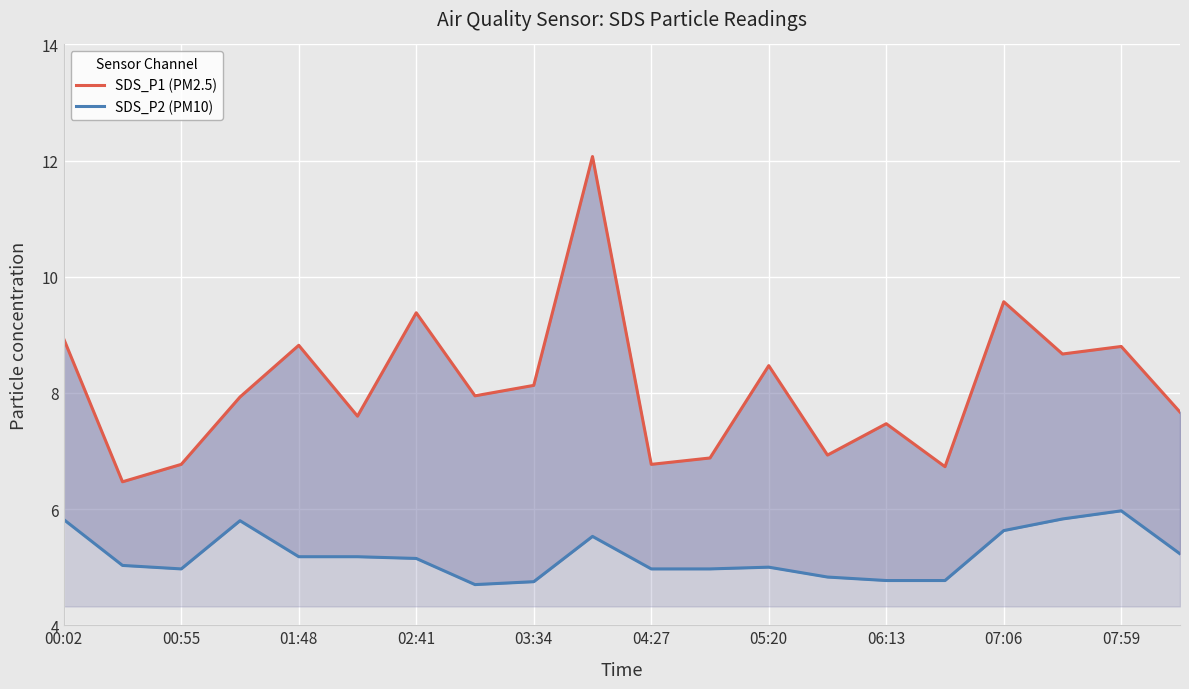

Reading right to left, extract all data points from this chart.

SDS_P1 (PM2.5): 7.7	8.8	8.7	9.6	6.7	7.5	6.9	8.5	6.9	6.8	12.1	8.1	8.0	9.4	7.6	8.8	7.9	6.8	6.5	8.9
SDS_P2 (PM10): 5.2	6.0	5.8	5.6	4.8	4.8	4.8	5.0	5.0	5.0	5.5	4.8	4.7	5.2	5.2	5.2	5.8	5.0	5.0	5.8